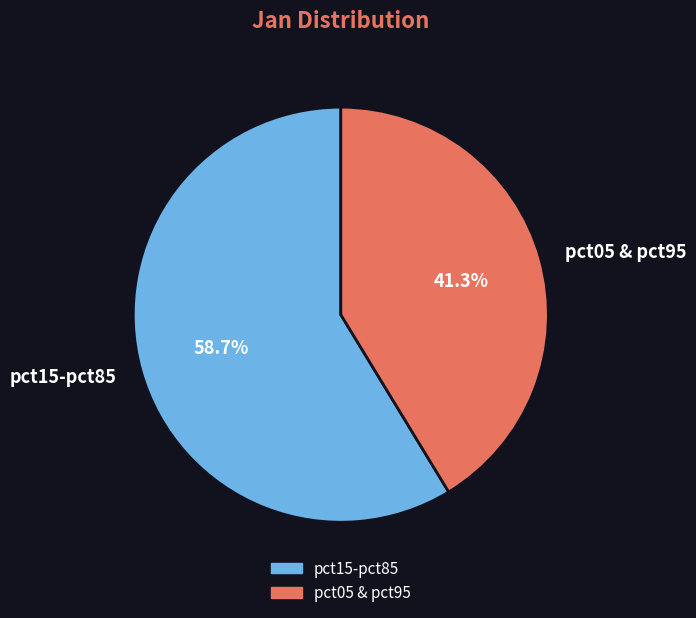

Which has a higher value, pct15-pct85 or pct05 & pct95?

pct15-pct85